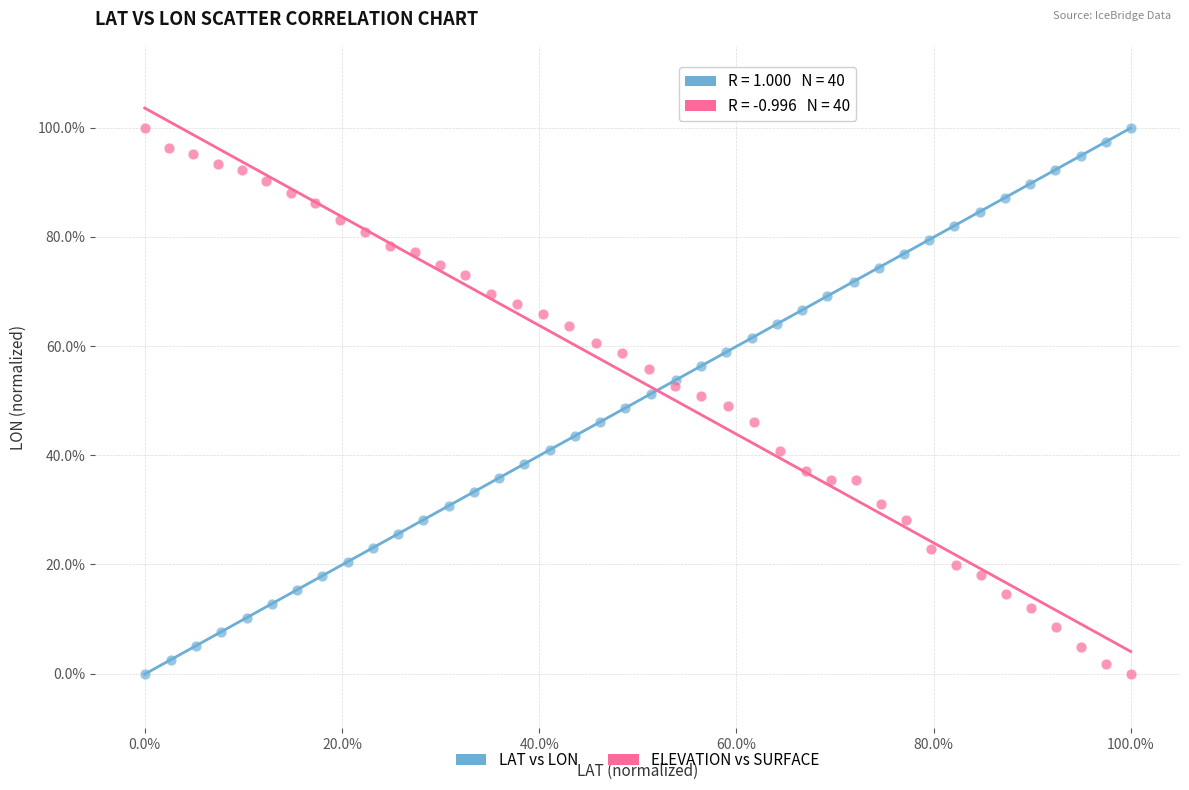

What are all the series names shown in the legend?

LAT vs LON, ELEVATION vs SURFACE